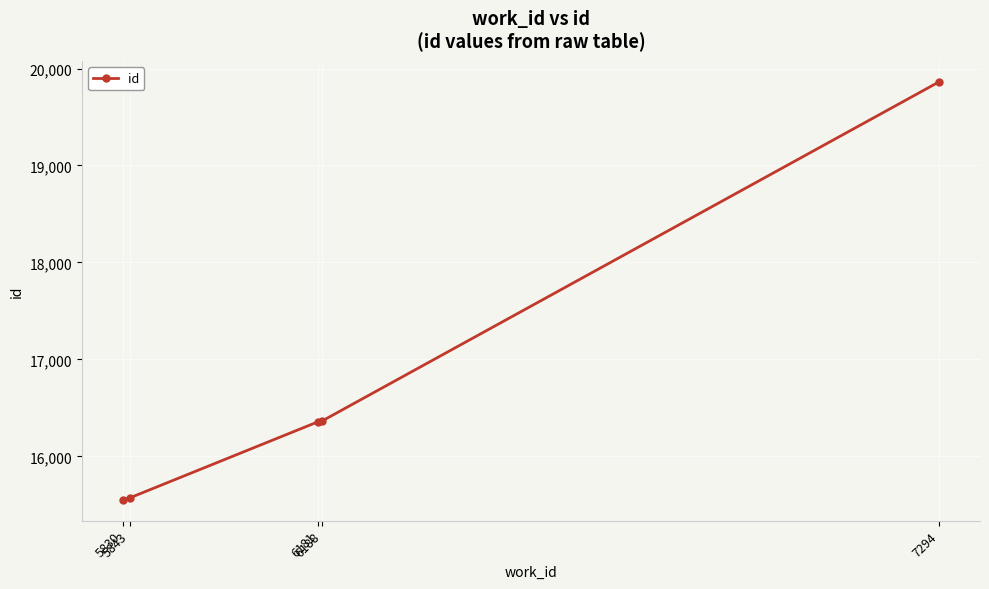

What is the maximum value shown in the chart?

19863